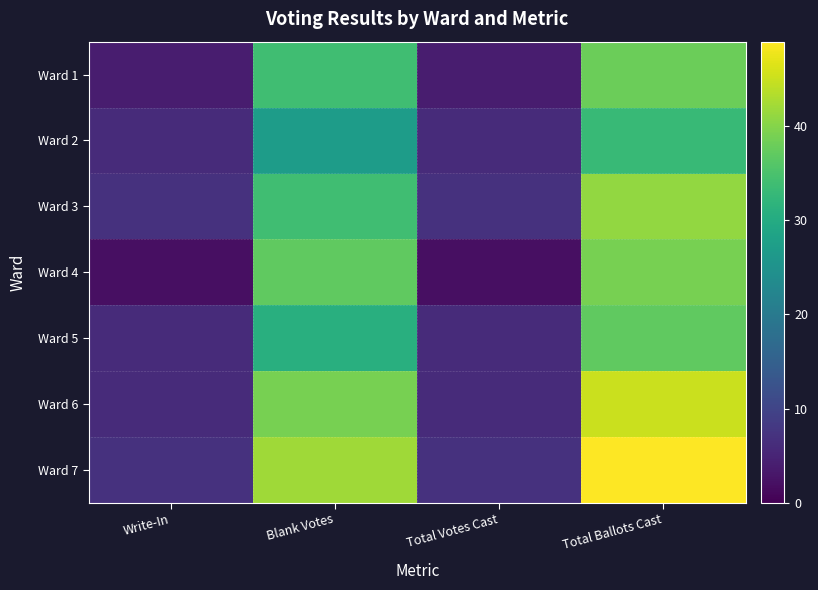

Reading right to left, transcribe all the data shown in this chart.

Ward 1: Total Ballots Cast=38	Total Votes Cast=4	Blank Votes=34	Write-In=4
Ward 2: Total Ballots Cast=33	Total Votes Cast=6	Blank Votes=27	Write-In=6
Ward 3: Total Ballots Cast=41	Total Votes Cast=7	Blank Votes=34	Write-In=7
Ward 4: Total Ballots Cast=39	Total Votes Cast=2	Blank Votes=37	Write-In=2
Ward 5: Total Ballots Cast=37	Total Votes Cast=6	Blank Votes=31	Write-In=6
Ward 6: Total Ballots Cast=45	Total Votes Cast=6	Blank Votes=39	Write-In=6
Ward 7: Total Ballots Cast=49	Total Votes Cast=7	Blank Votes=42	Write-In=7